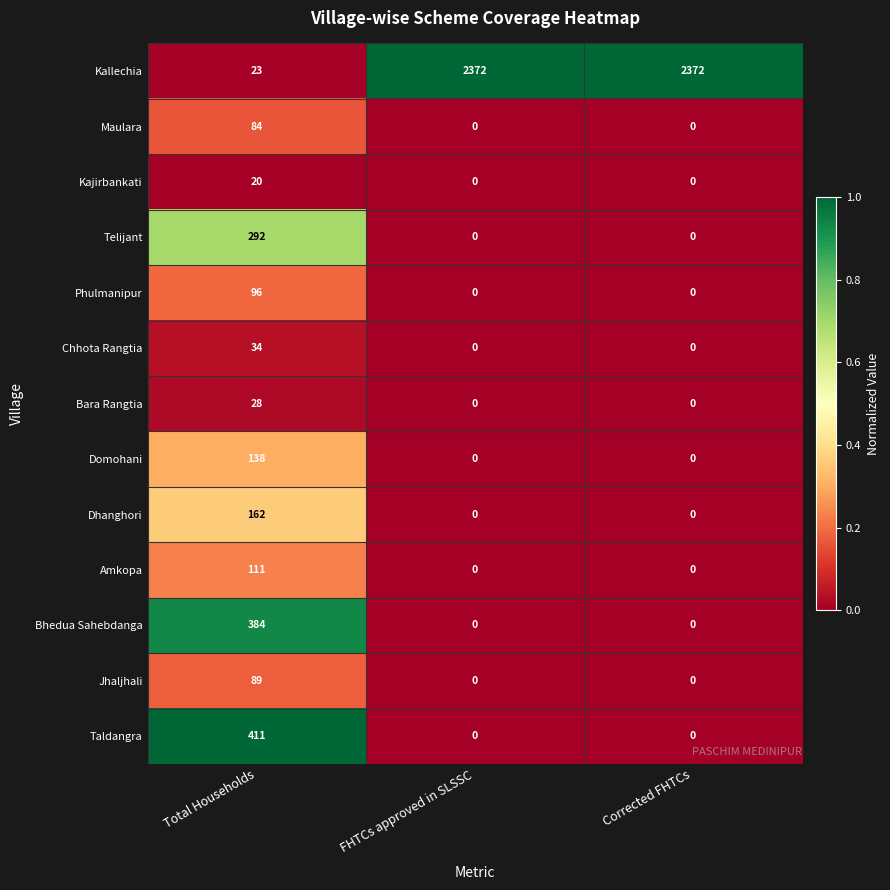

List the series in order of their peak value, lowest first.

Kajirbankati, Bara Rangtia, Chhota Rangtia, Maulara, Jhaljhali, Phulmanipur, Amkopa, Domohani, Dhanghori, Telijant, Bhedua Sahebdanga, Taldangra, Kallechia